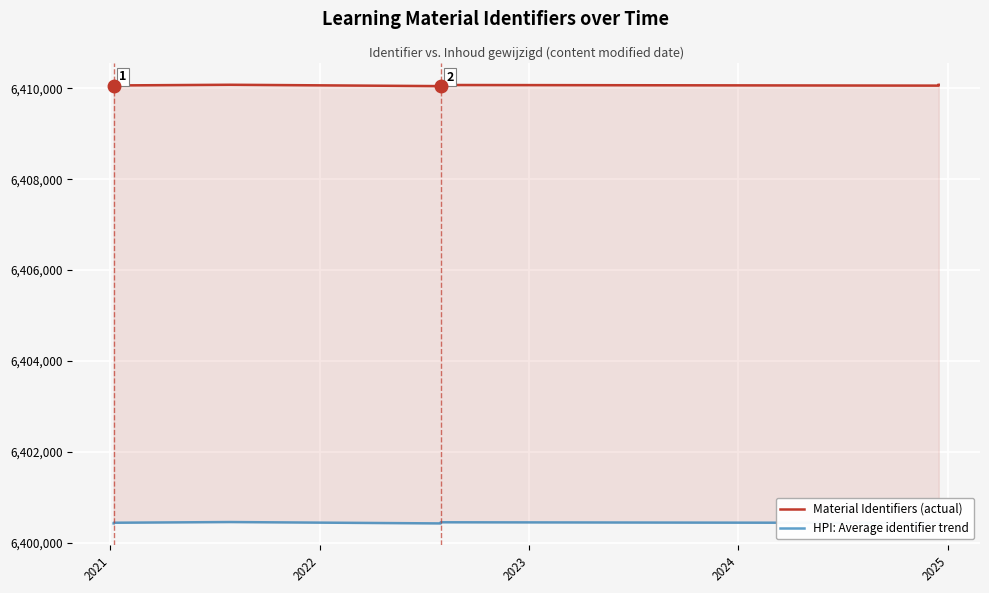

What is the greatest value displayed?

6410076.0